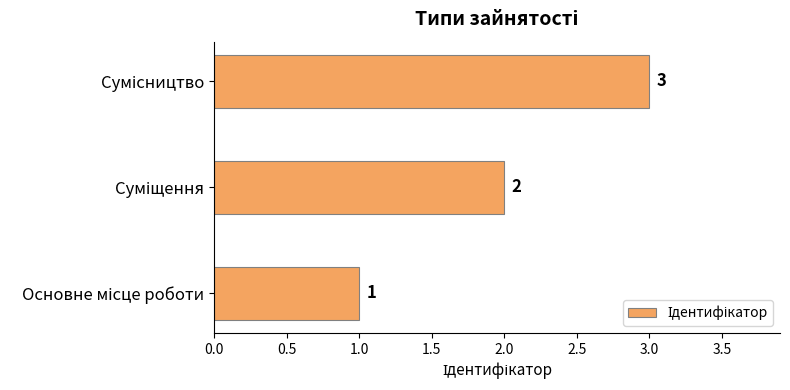

What is the sum of all values?

6